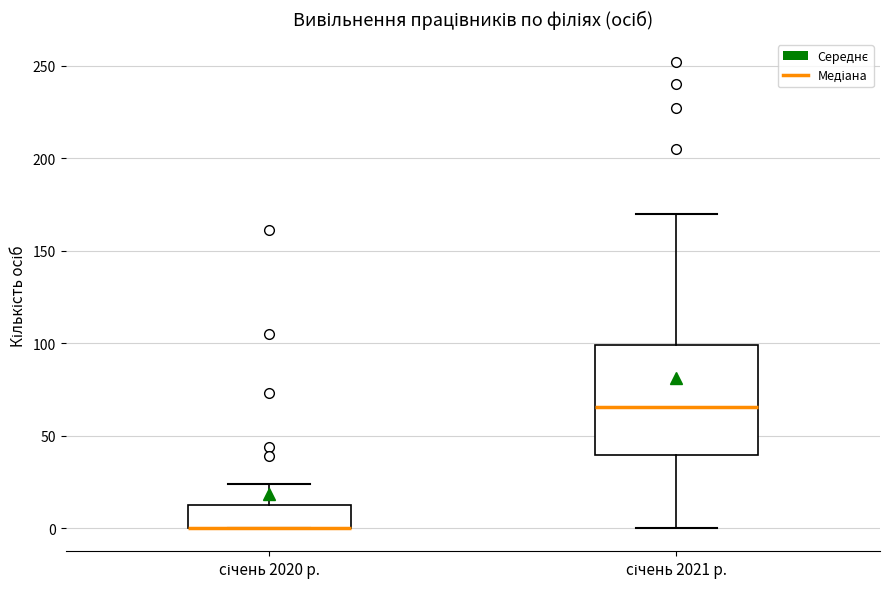

Reading left to right, transcribe this box plot: for each box, give where its median line is, the range the box spans, and where its two whiskers end, as read against the y-axis. The values are not printed on the chart, so give them approximately, as read against the axis.

січень 2020 р.: median 0 (drawn on the box's lower edge), box 0 to 15, whiskers 0 to 25
січень 2021 р.: median 65, box 40 to 100, whiskers 0 to 170